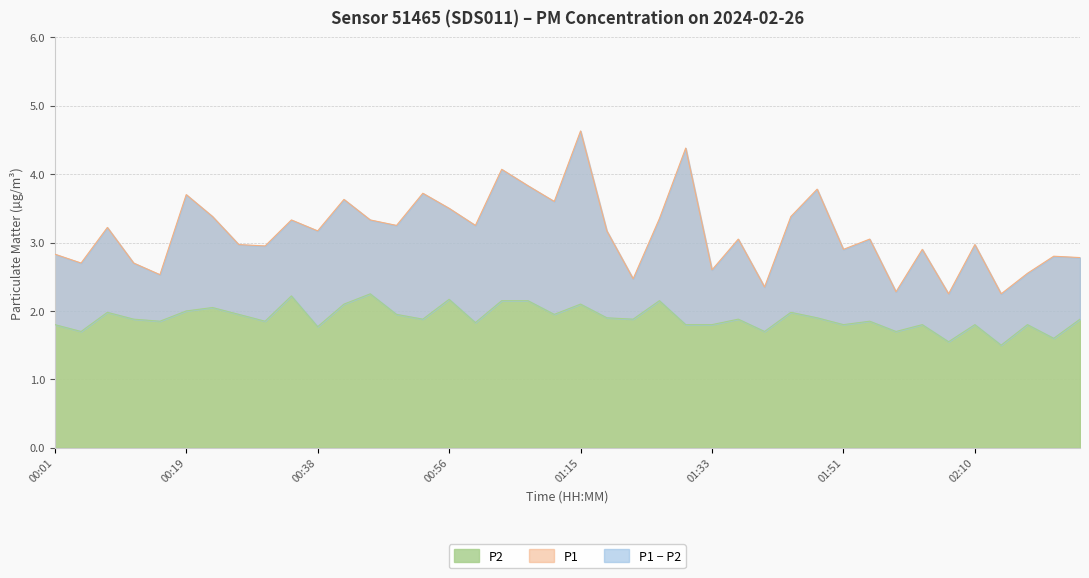

Count the number of categories in the chart.

40